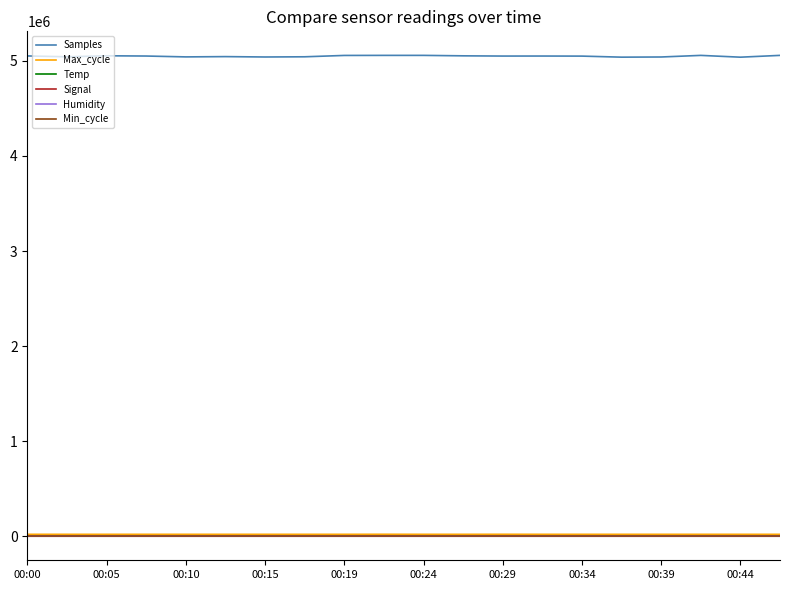

What is the sum of all Samples values?

100983709.0